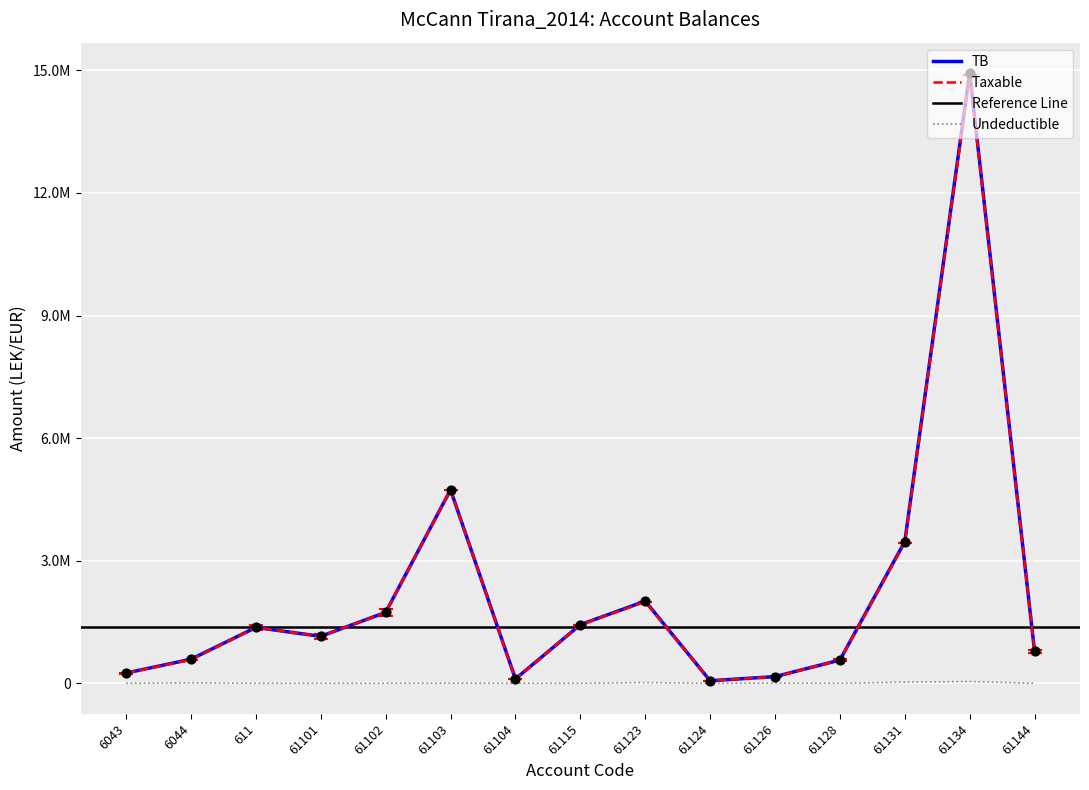

What is the total value across all series at 61123?

4020724.4